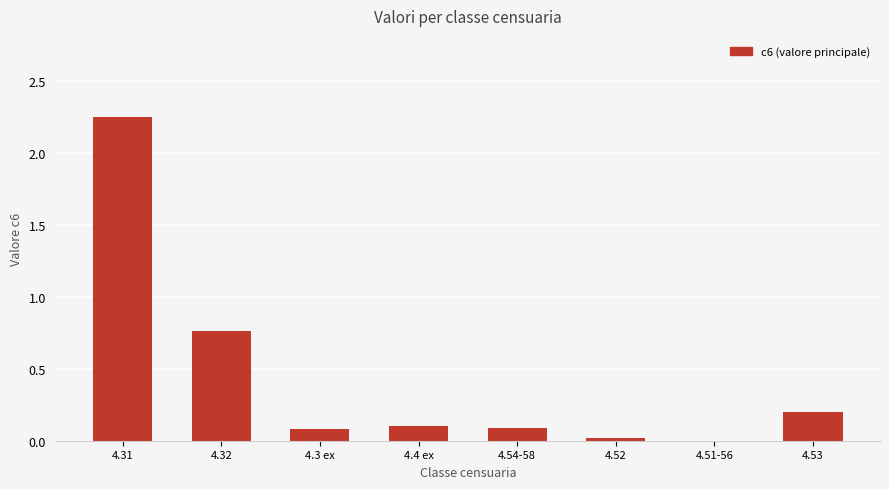

Are the bars grouped side by side (vs. stacked)?

No